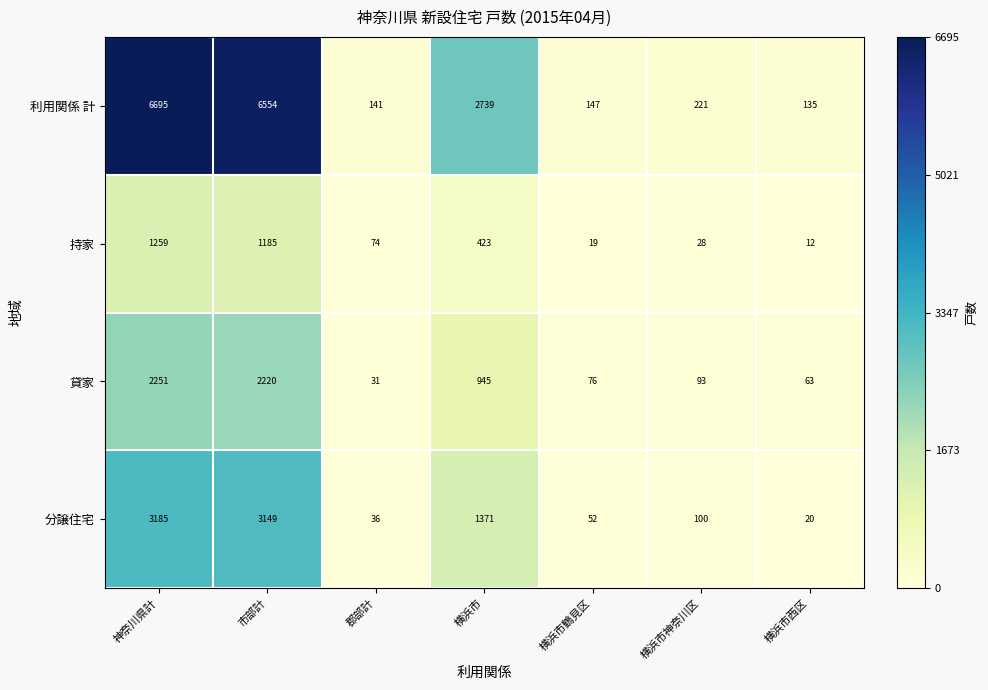

List the series in order of their peak value, highest first.

利用関係 計, 分譲住宅, 貸家, 持家